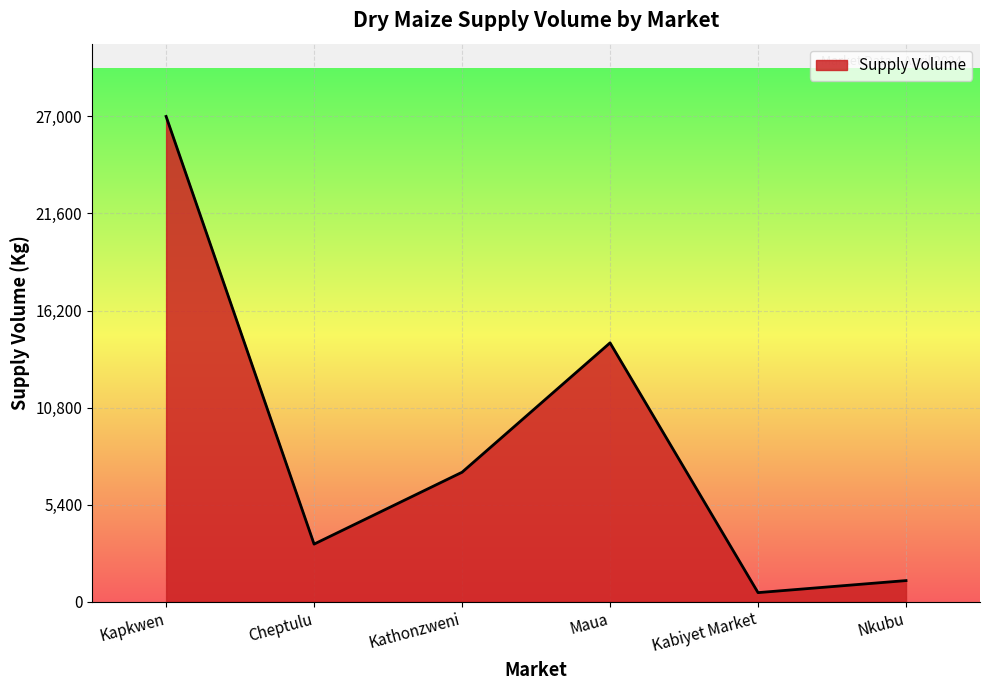

Where is the data nearest to the value 13750?

Maua